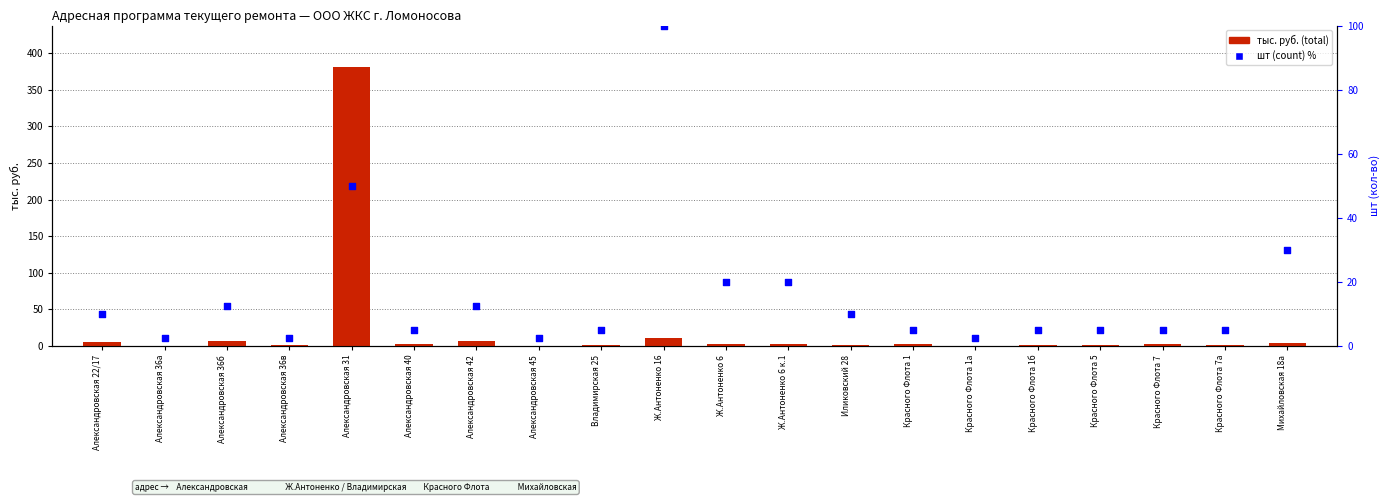

At which category is the sum across all series the highest?

Александровская 31